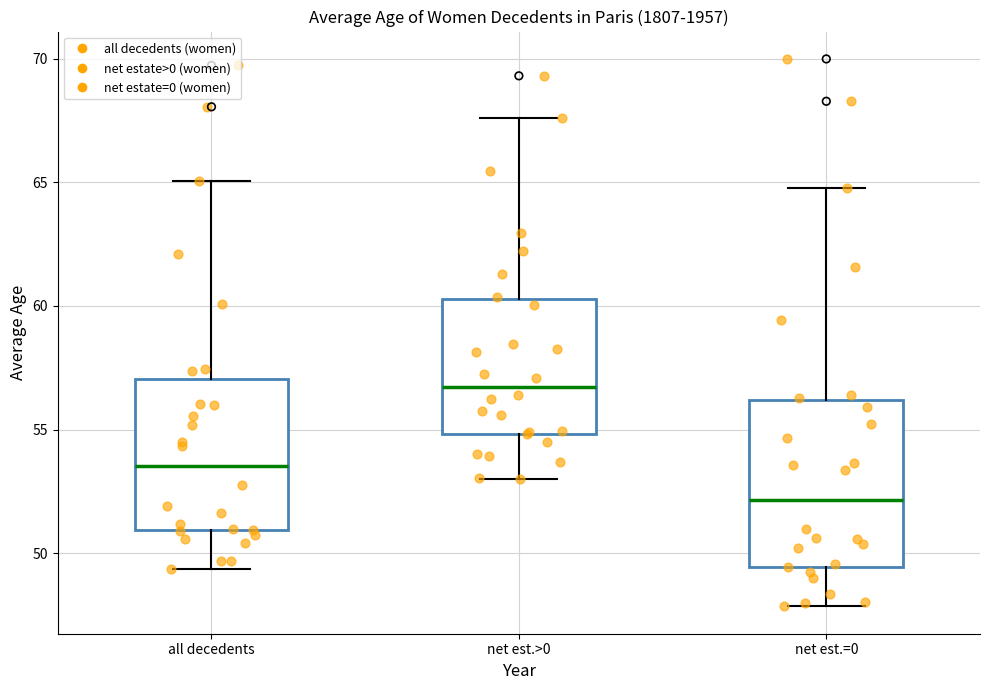

Which box is the tallest, from its lower edge to its upper edge?

net est.=0